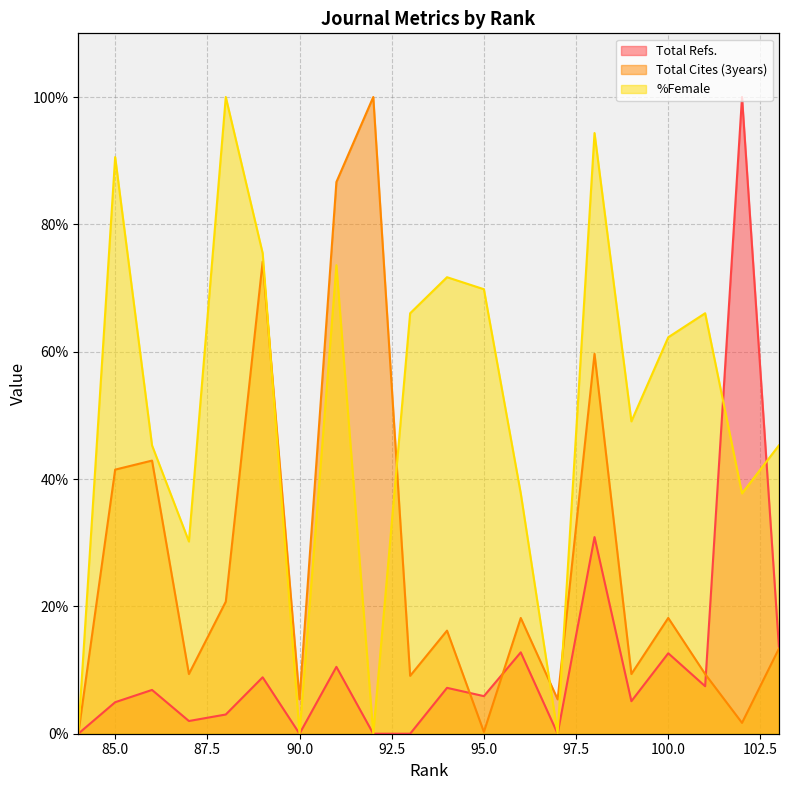

How many values in the Total Refs. series exceed 6?

10